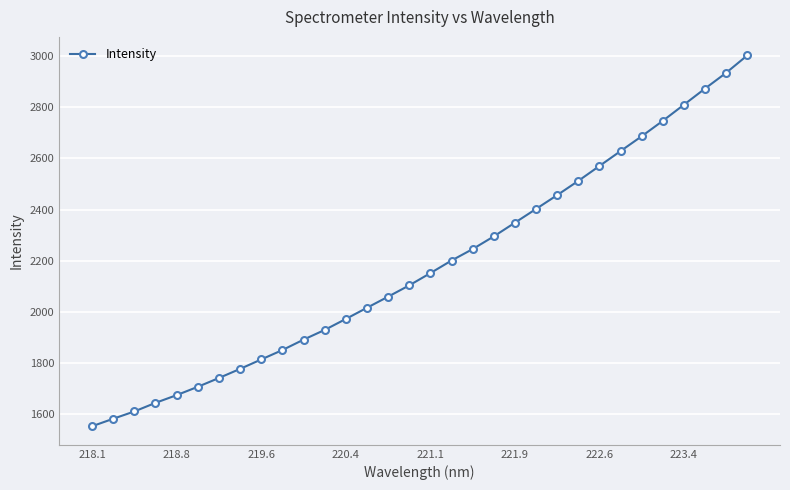

What is the value of the 28th point from the left?

2747.0